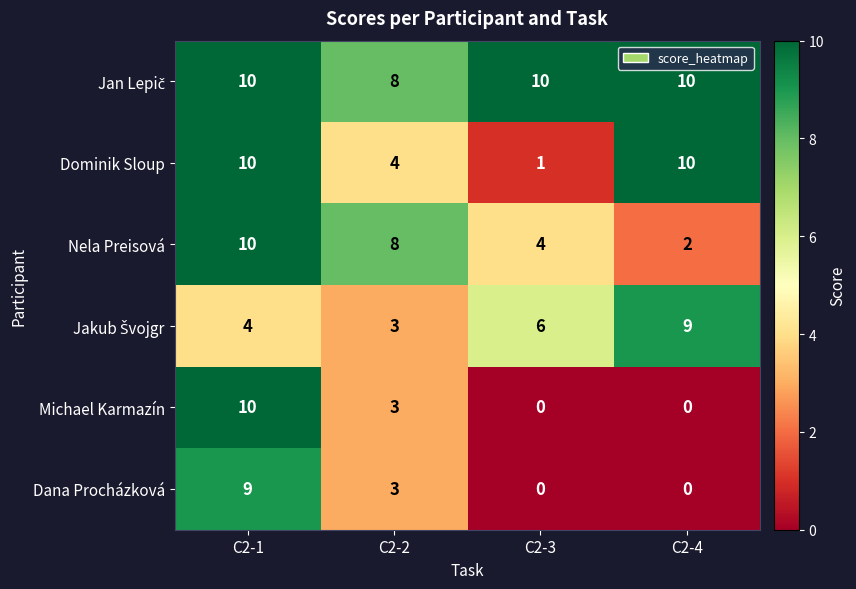

The Dominik Sloup series shows 1 at C2-3. True or false?

True